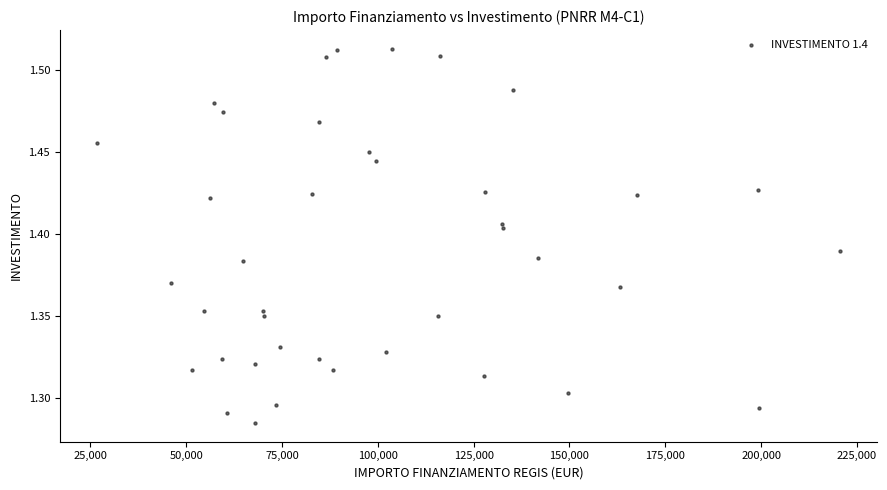

What is the range of X values (max minus min)?

193933.1